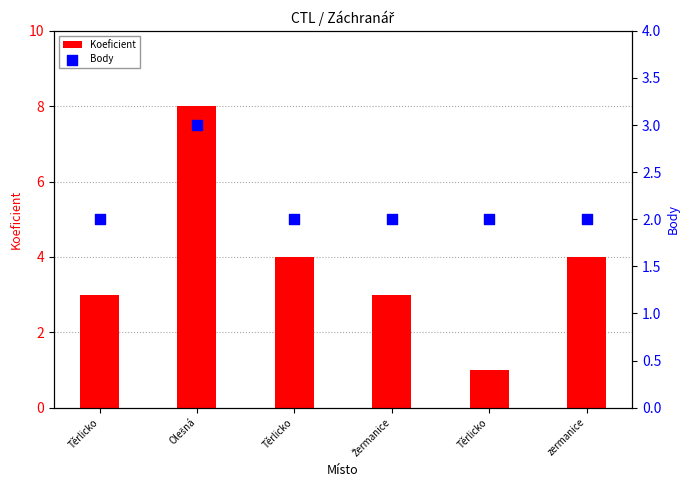

At which category is the sum across all series the highest?

Olešná